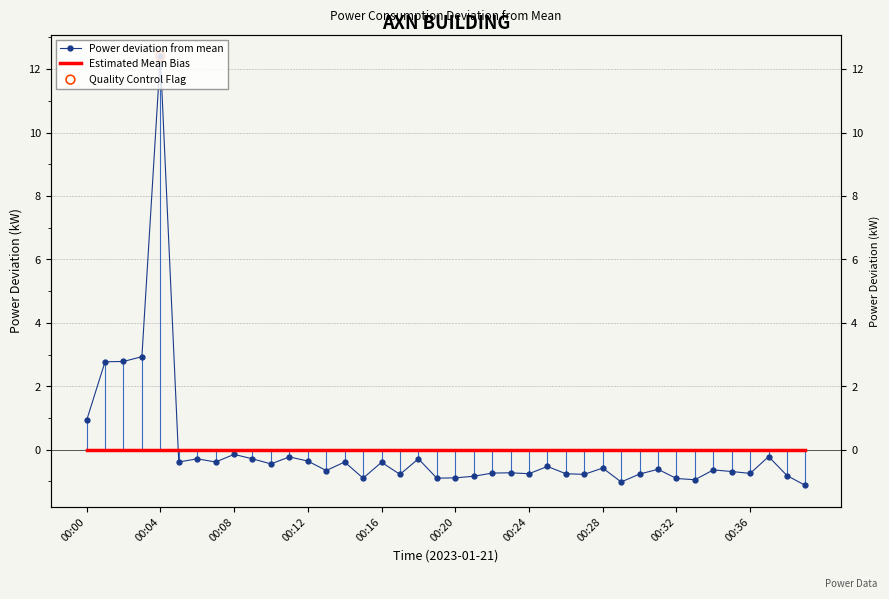

Is the value of Estimated Mean Bias at 37 greater than the value of Power deviation from mean at 27?

Yes